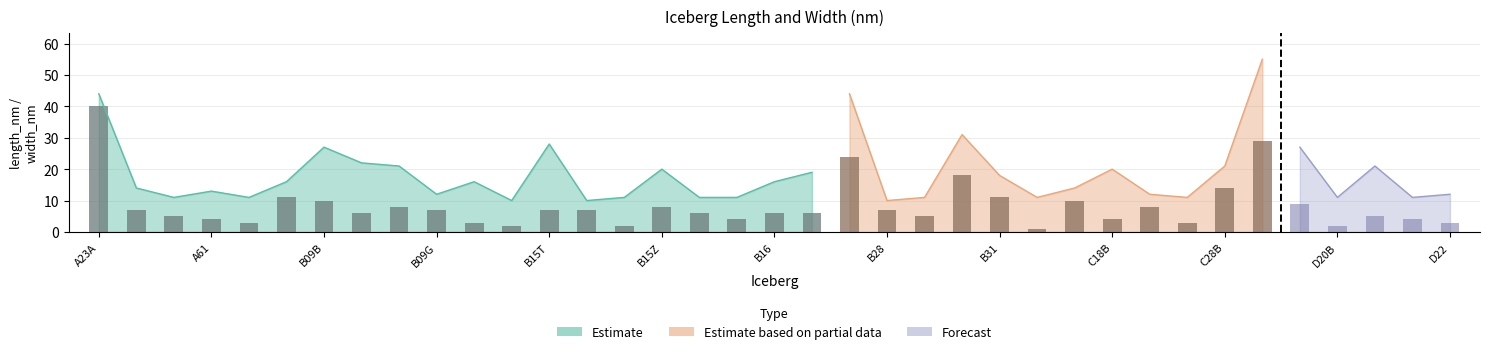

Rank the series by their average value, from lowest to highest.

width_nm, length_nm